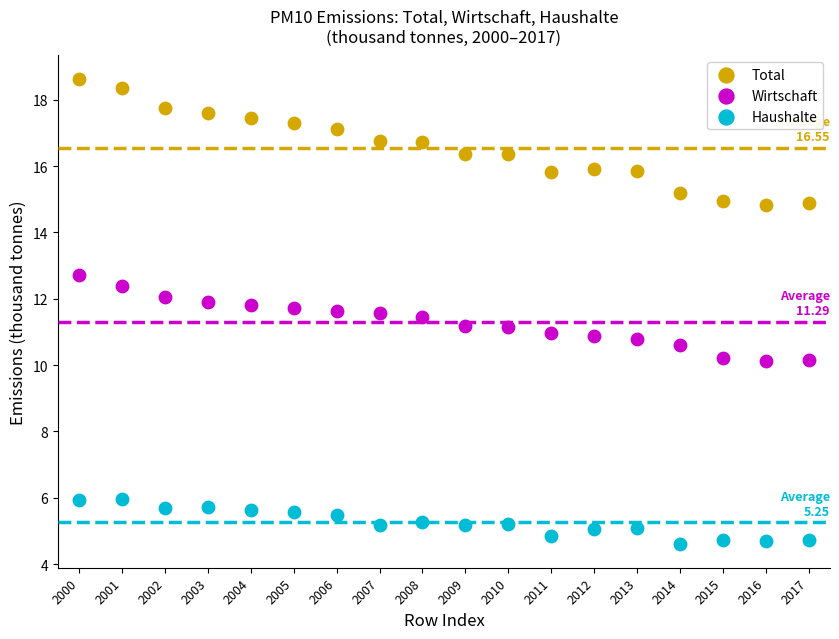

Which series reaches the maximum Y coordinate?

Total